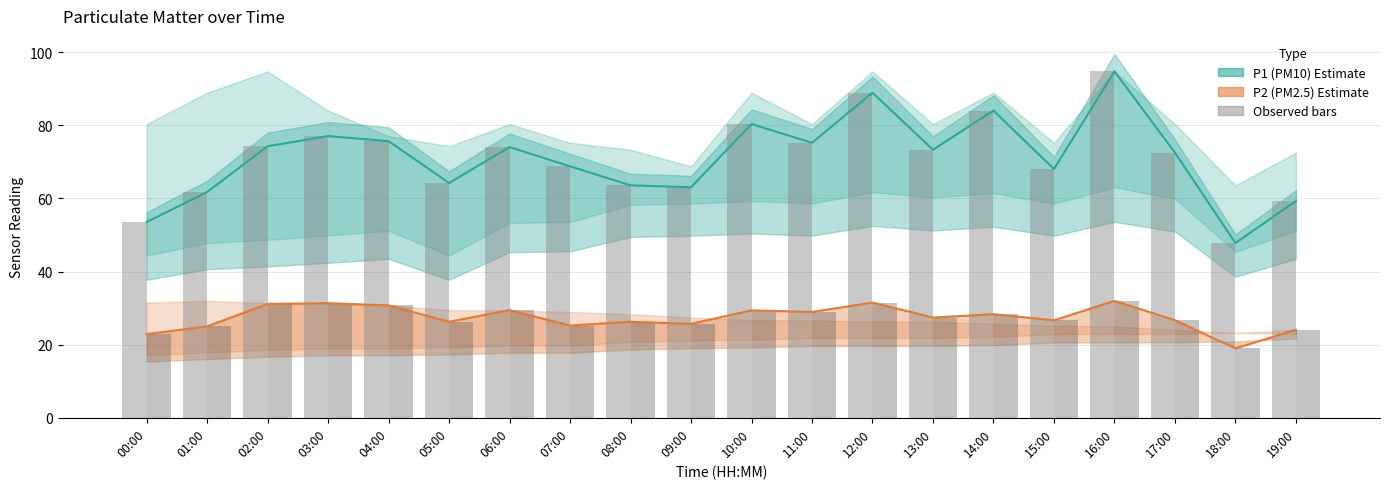

Are the bars grouped side by side (vs. stacked)?

Yes